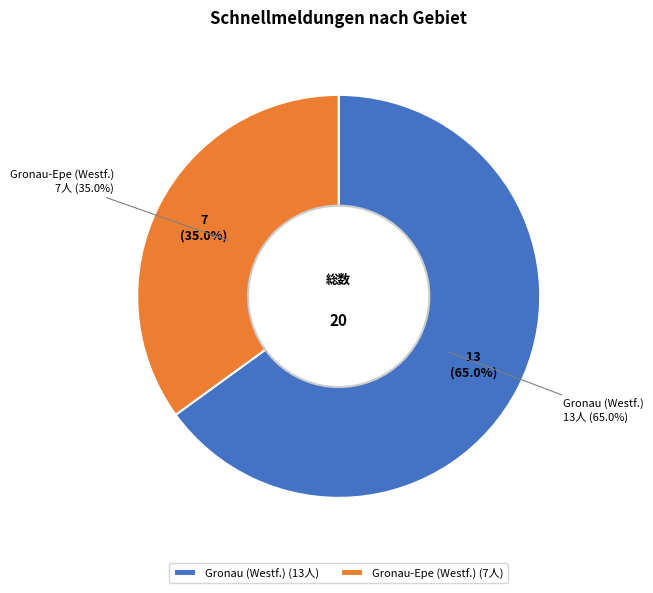

To the nearest percent, what is the combined percentage of Gronau-Epe (Westf.) and Gronau (Westf.)?

100%